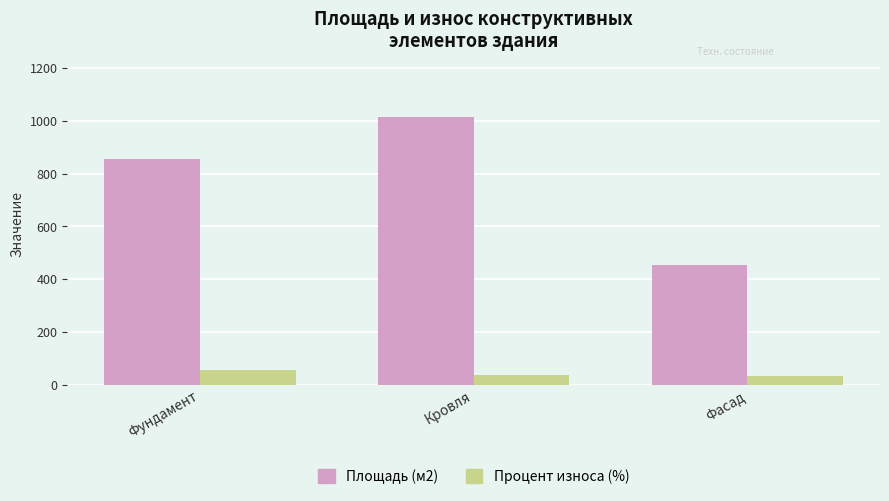

Which series has the largest total across all categories?

Площадь (м2)